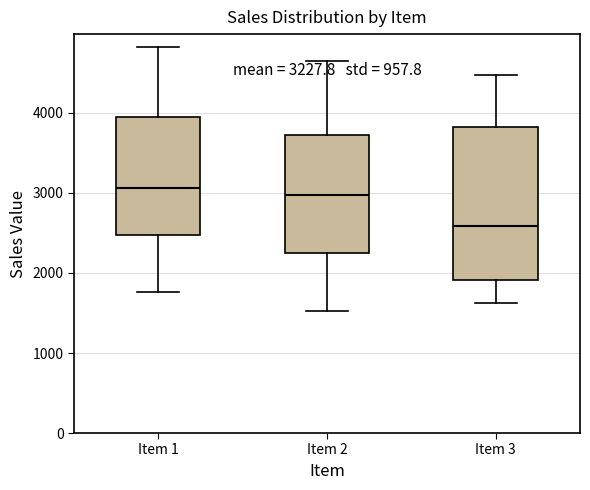

Which box is the tallest, from its lower edge to its upper edge?

Item 3